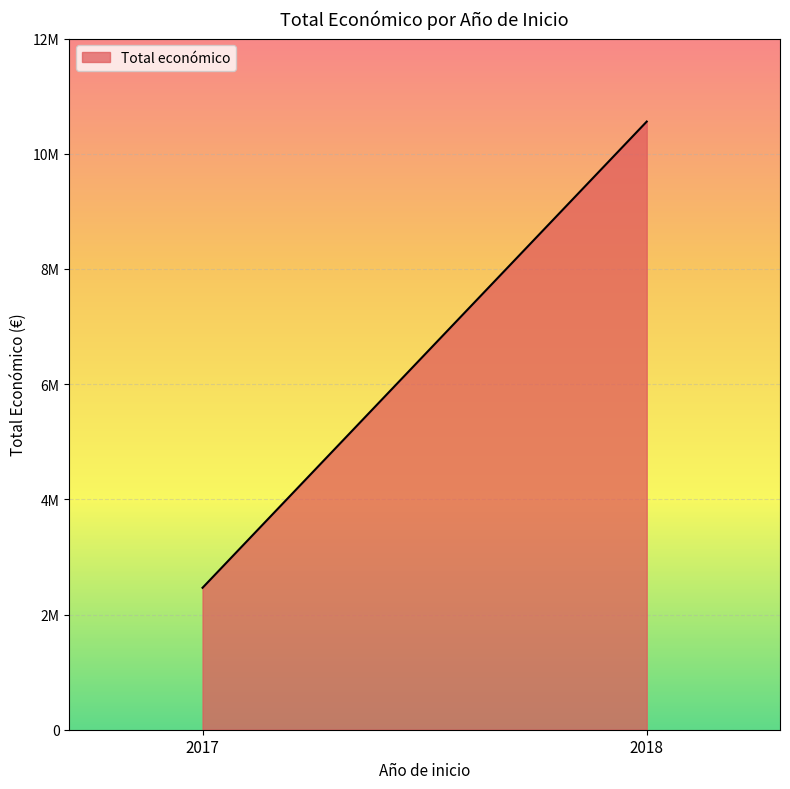

At which category does the chart reach its peak across all series?

2018